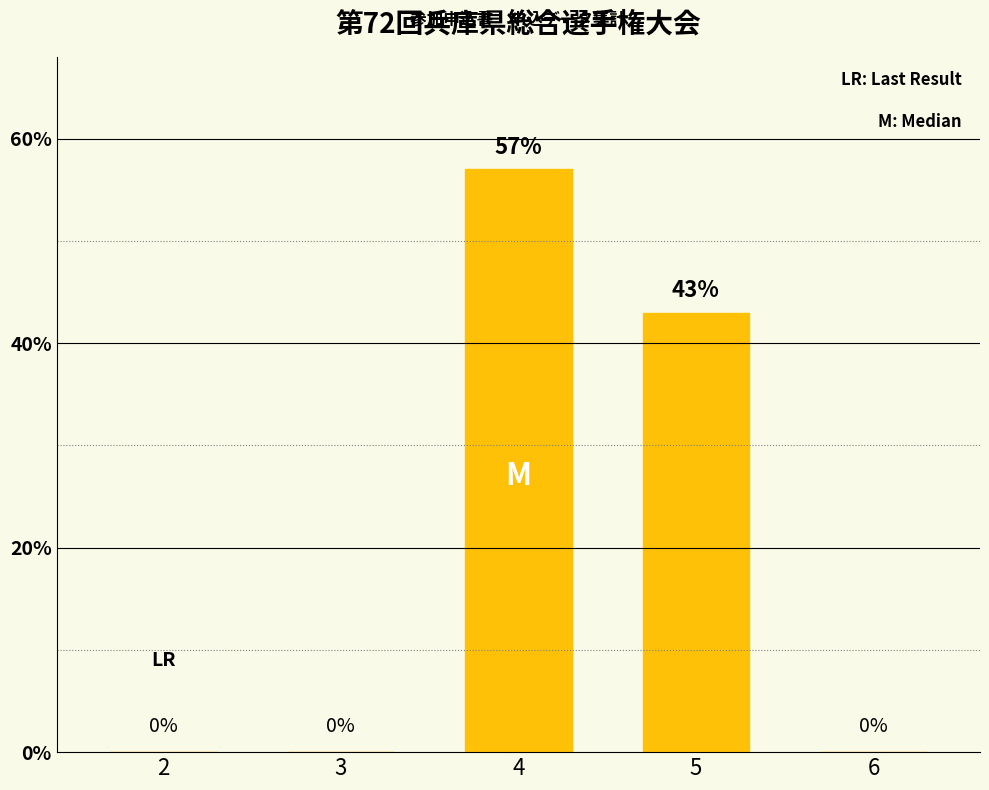

Is it true that the value at 4 is 96?

False